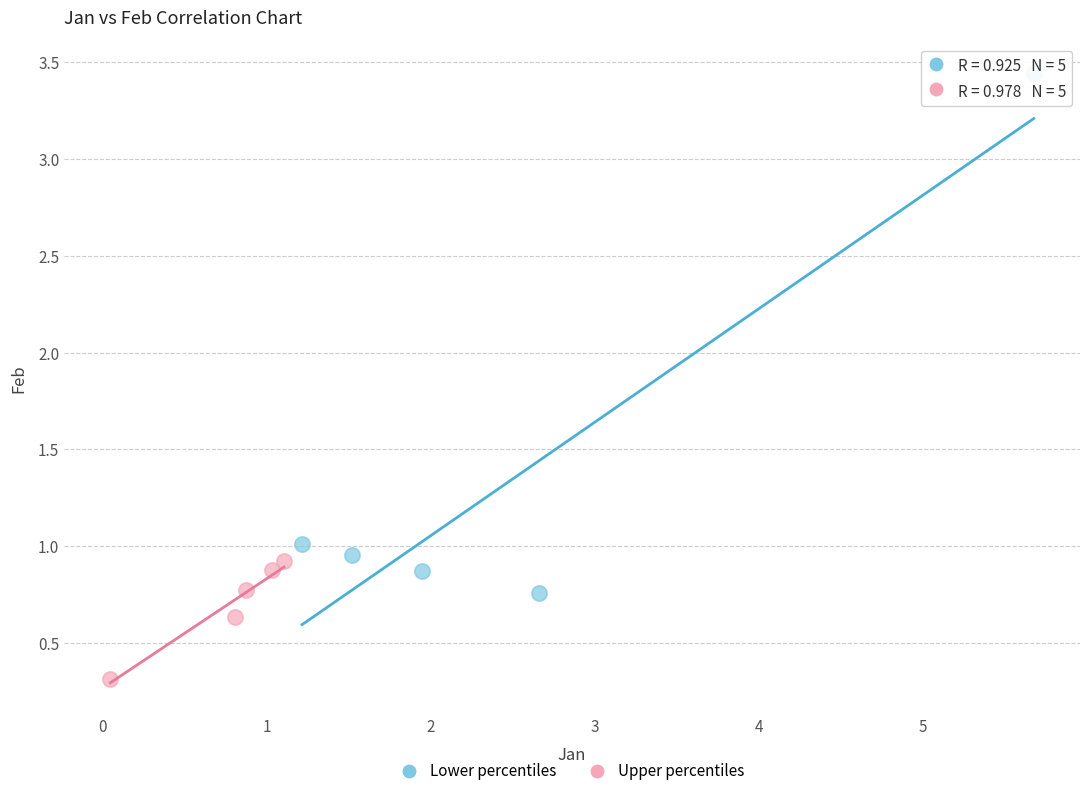

Which series has the widest spread of Y values?

Lower percentiles